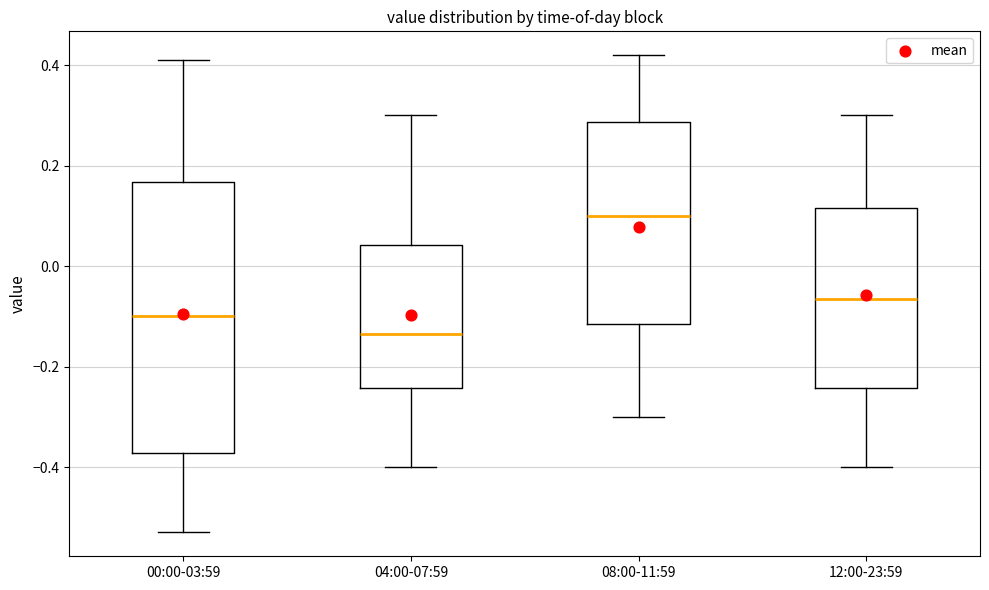

Reading left to right, transcribe this box plot: for each box, give where its median line is, the range the box spans, and where its two whiskers end, as read against the y-axis. The values are not printed on the chart, so give them approximately, as read against the axis.

00:00-03:59: median -0.10, box -0.38 to 0.16, whiskers -0.52 to 0.42
04:00-07:59: median -0.14, box -0.24 to 0.04, whiskers -0.40 to 0.30
08:00-11:59: median 0.10, box -0.12 to 0.28, whiskers -0.30 to 0.42
12:00-23:59: median -0.06, box -0.24 to 0.12, whiskers -0.40 to 0.30